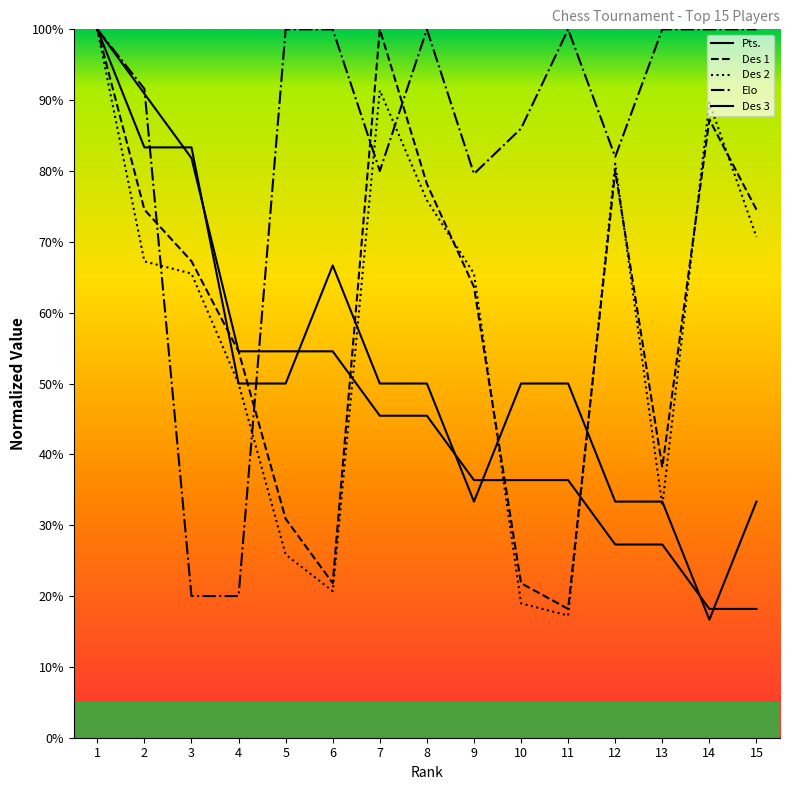

At 6, list the series in order from smallest to largest.

Des 2, Des 1, Pts., Des 3, Elo